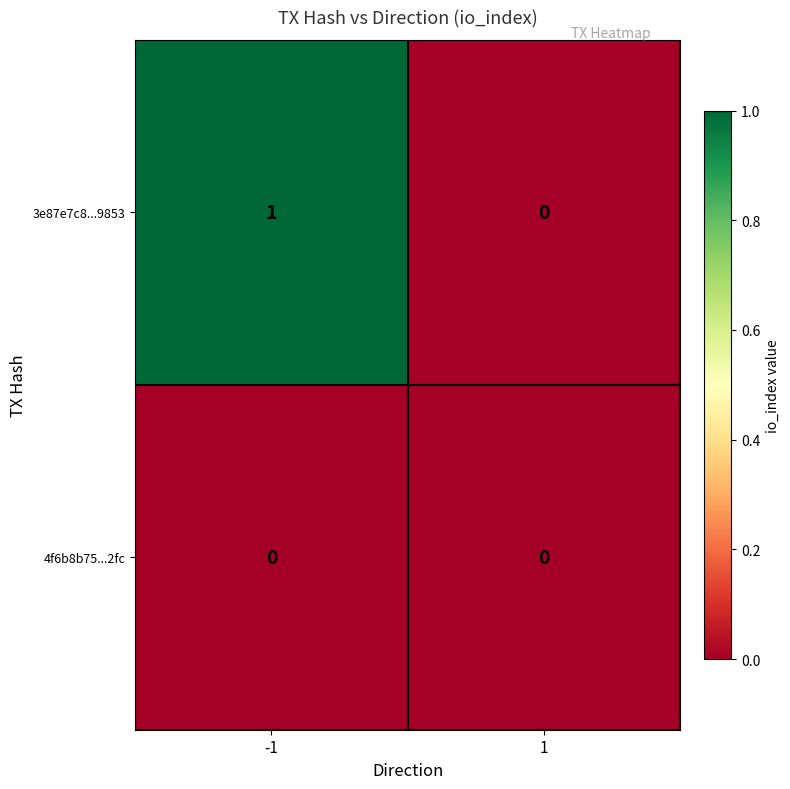

At which category is the sum across all series the highest?

-1